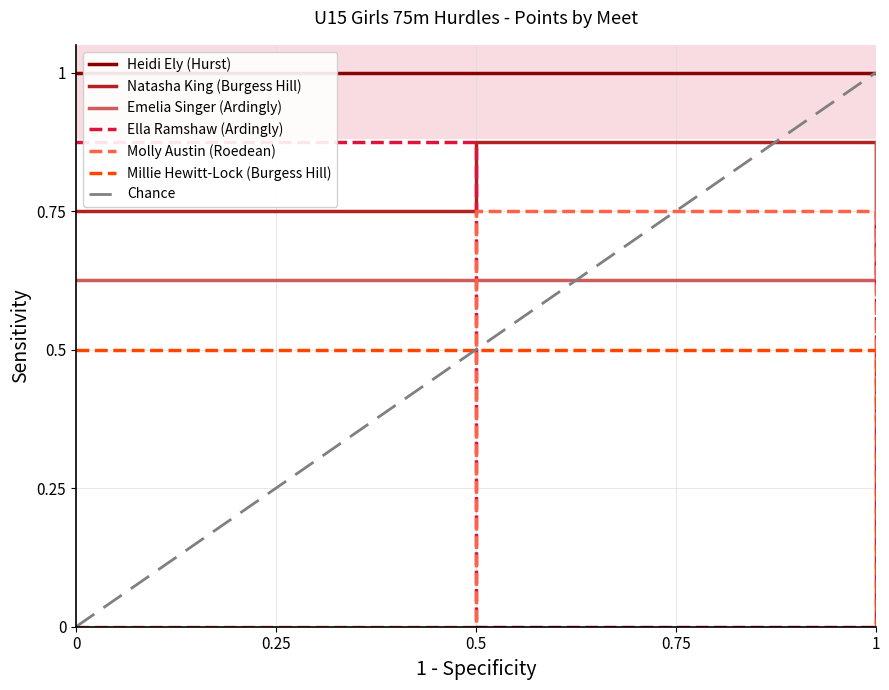

The Natasha King (Burgess Hill) series shows 1.1 at 1. True or false?

False